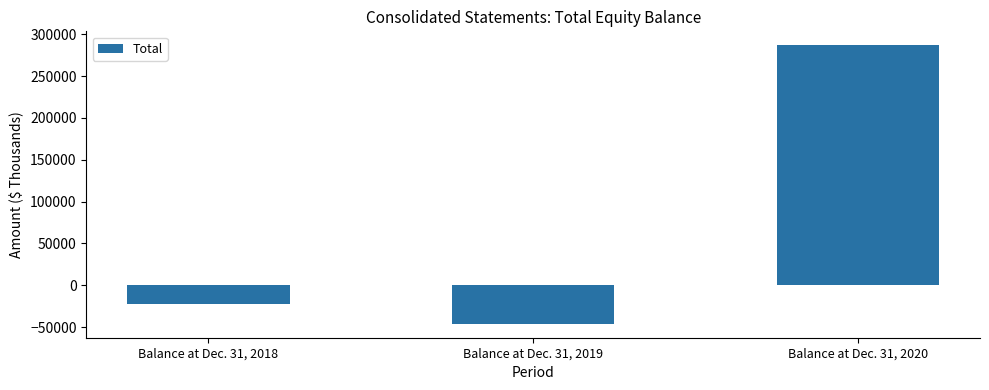

Which label corresponds to the smallest value in the chart?

Balance at Dec. 31, 2019